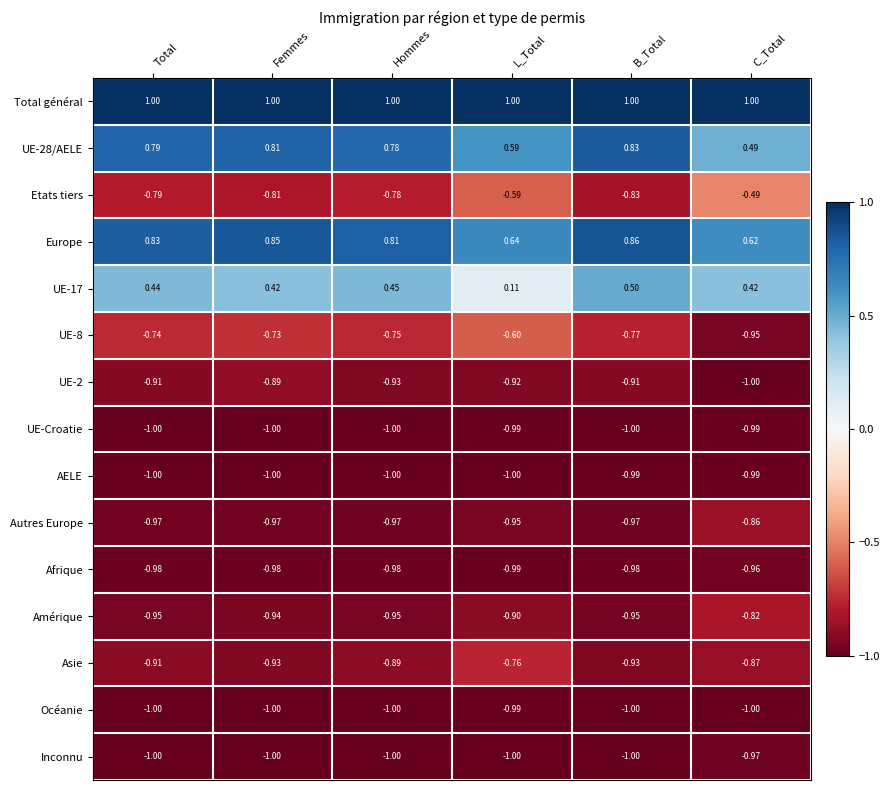

At which category is the sum across all series the highest?

B_Total